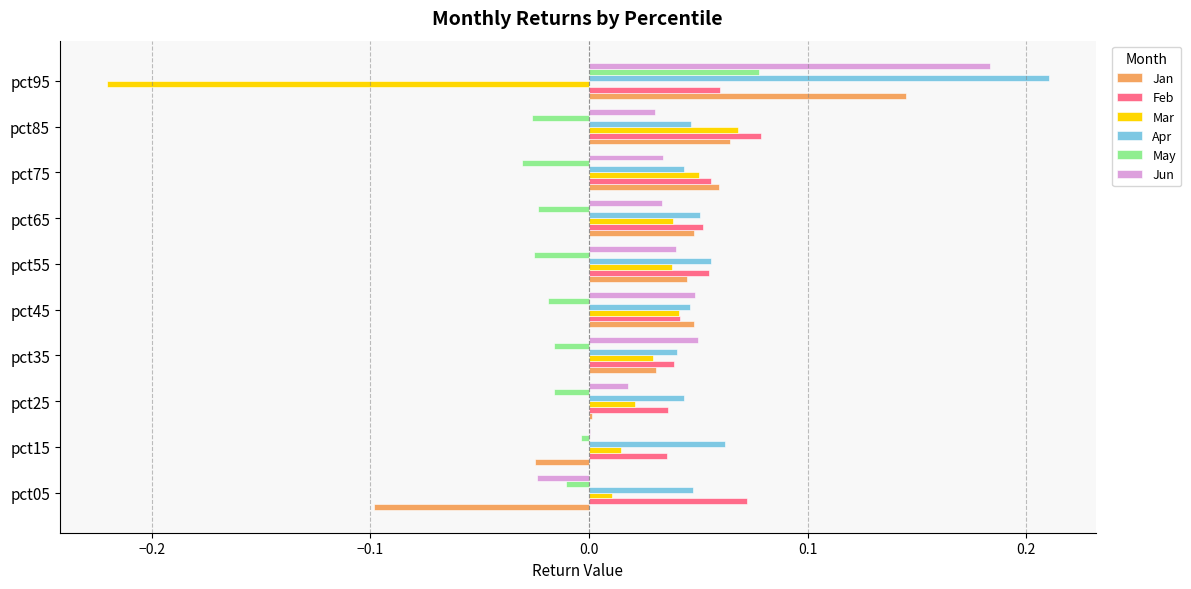

Which series changed the most between pct05 and pct25?

Jan